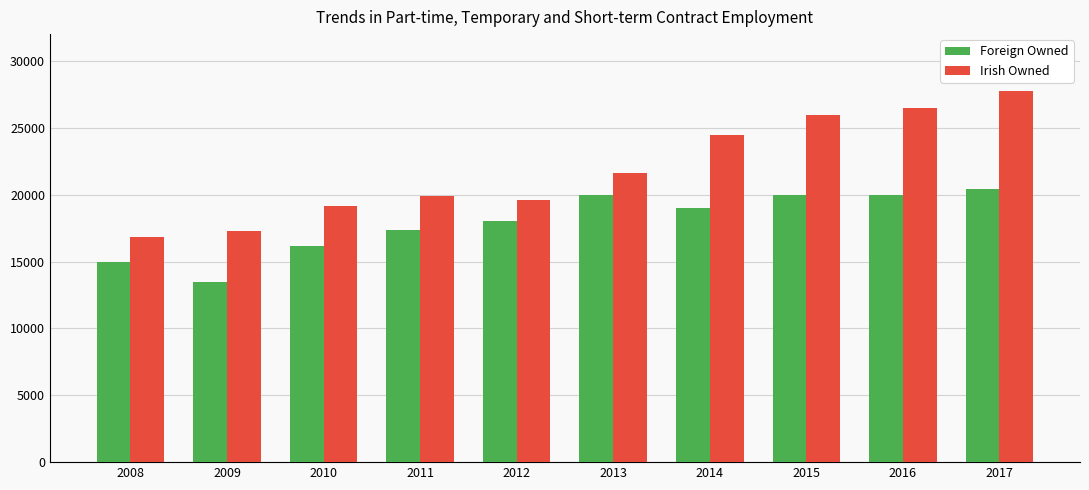

What is the smallest value displayed?

13447